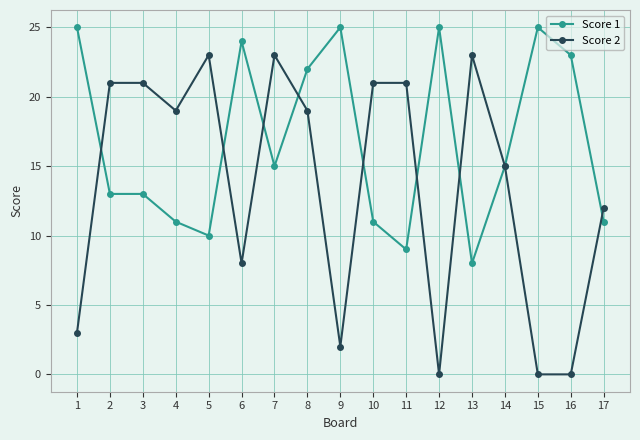

At 13, list the series in order from smallest to largest.

Score 1, Score 2